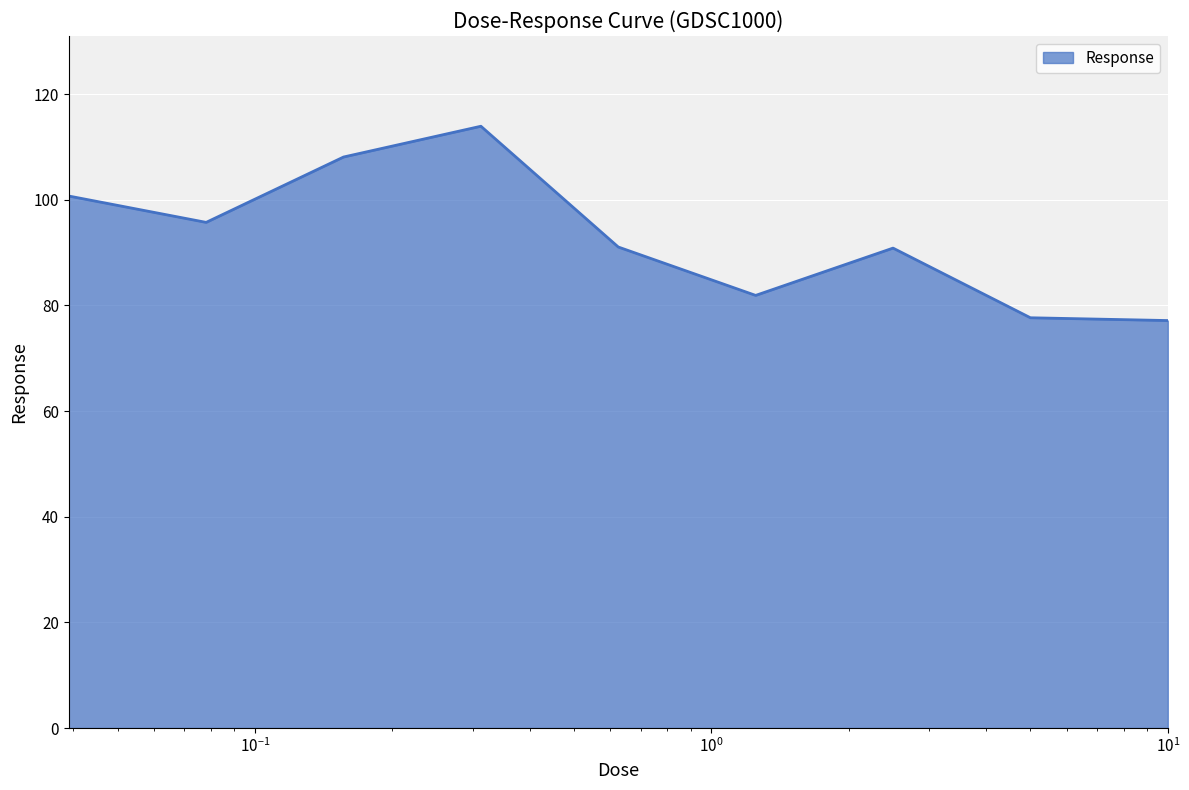

What is the difference between the maximum and minimum values?

36.8